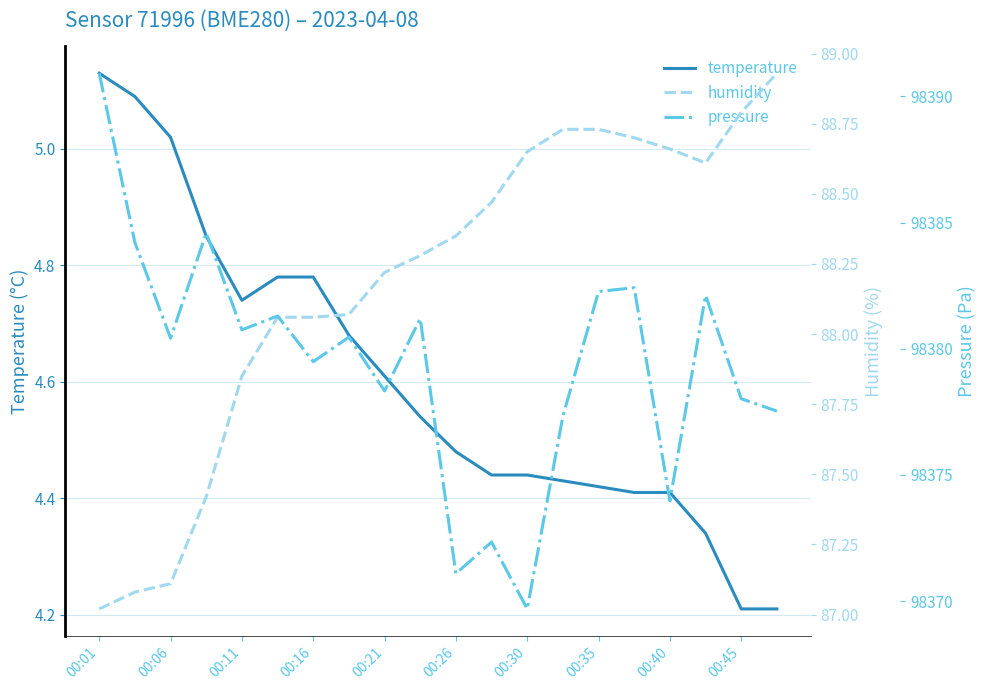

At which label is humidity closest to 87?

00:01